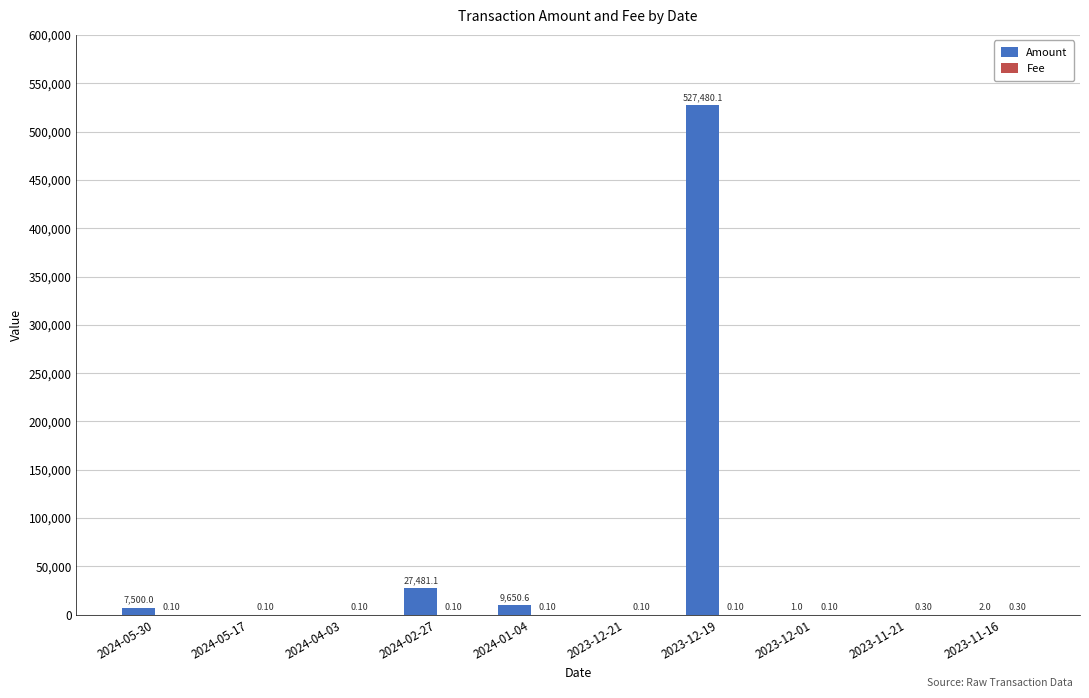

What is the sum of all Amount values?

572114.8